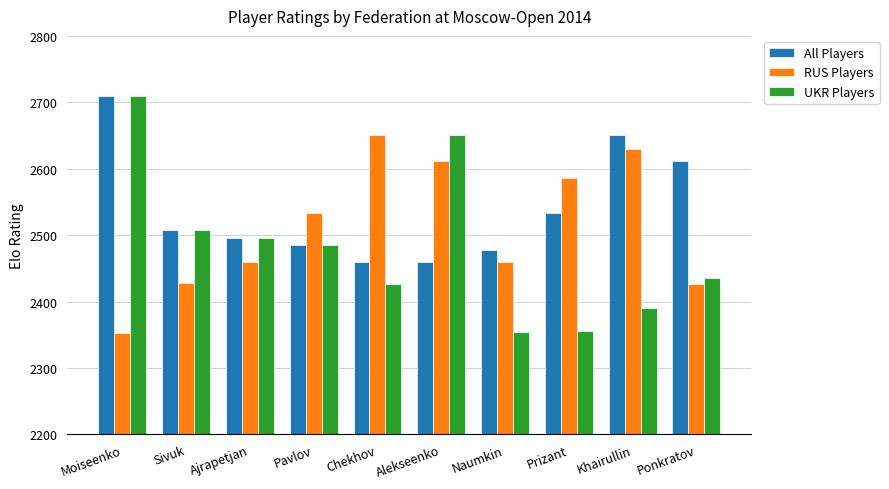

True or false: All Players has a value of 2495 at Ajrapetjan.

True